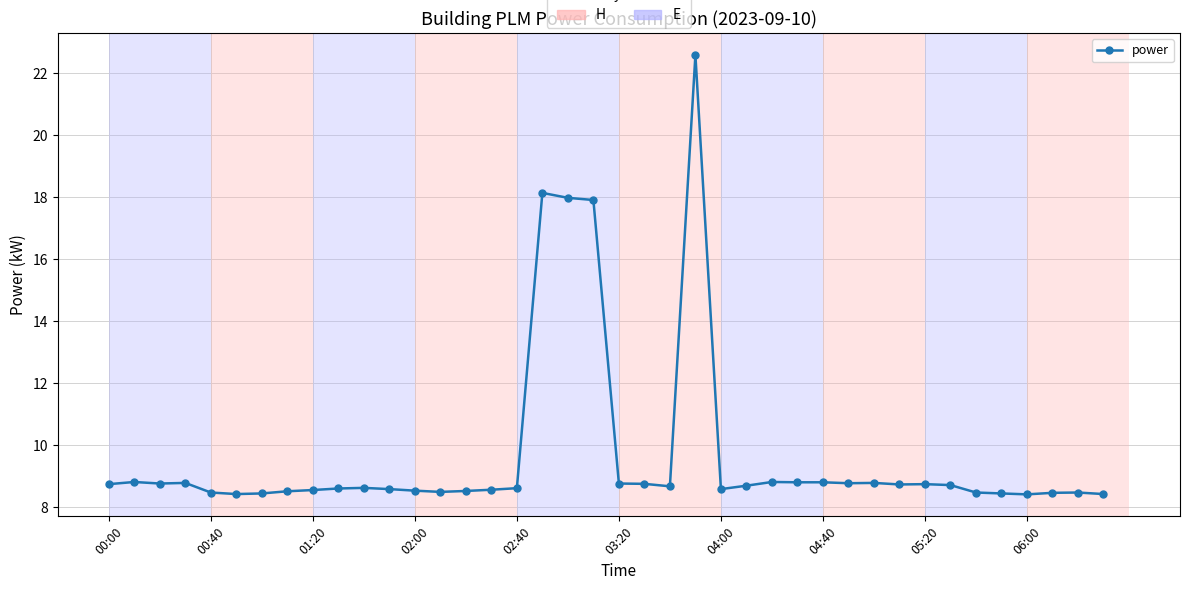

What is the greatest value displayed?

22.6